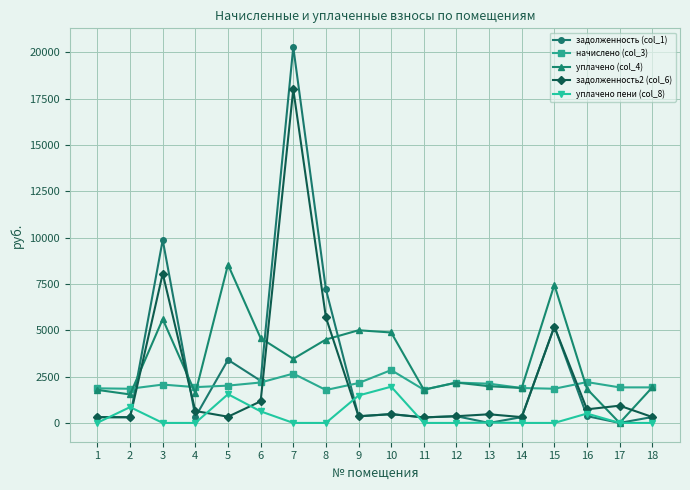

List the series in order of their peak value, highest first.

задолженность (col_1), задолженность2 (col_6), уплачено (col_4), начислено (col_3), уплачено пени (col_8)